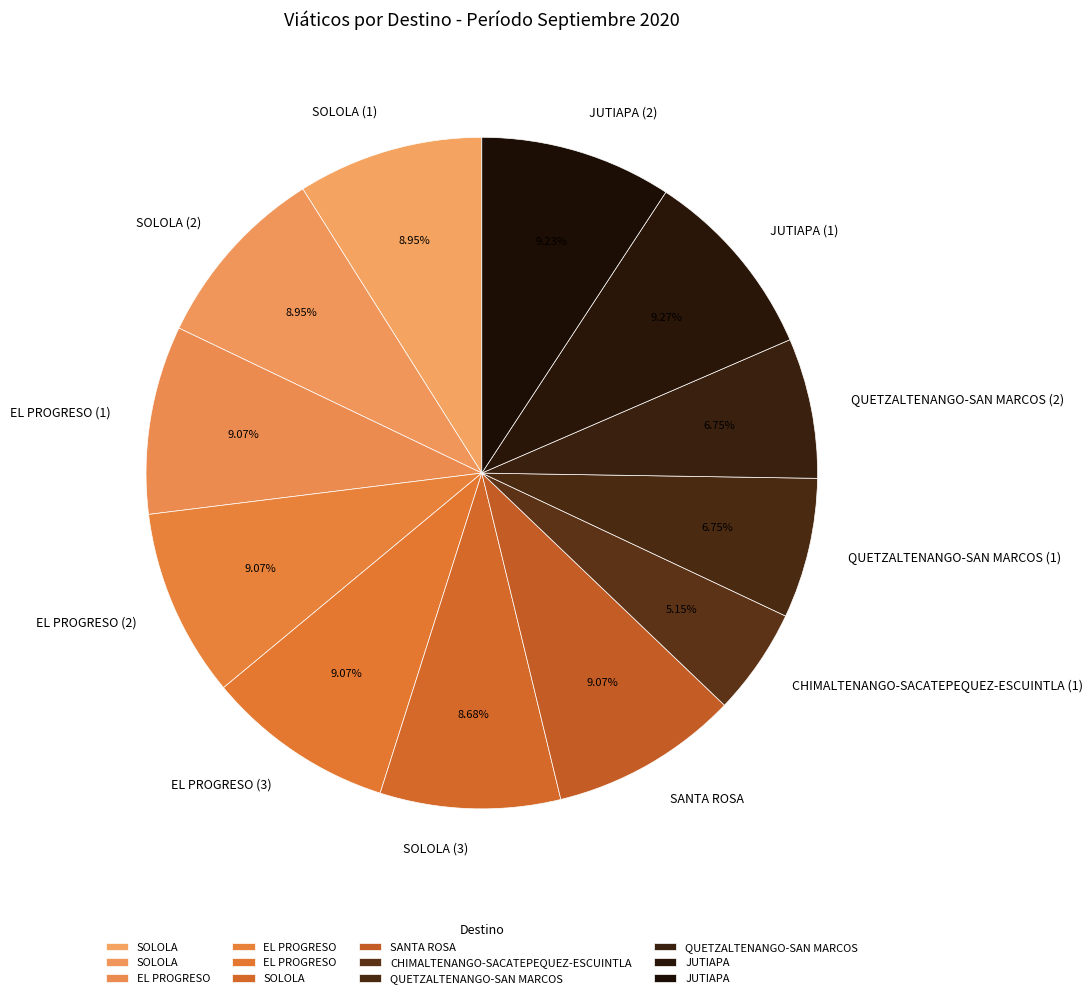

Which has a higher value, JUTIAPA (1) or CHIMALTENANGO-SACATEPEQUEZ-ESCUINTLA (1)?

JUTIAPA (1)